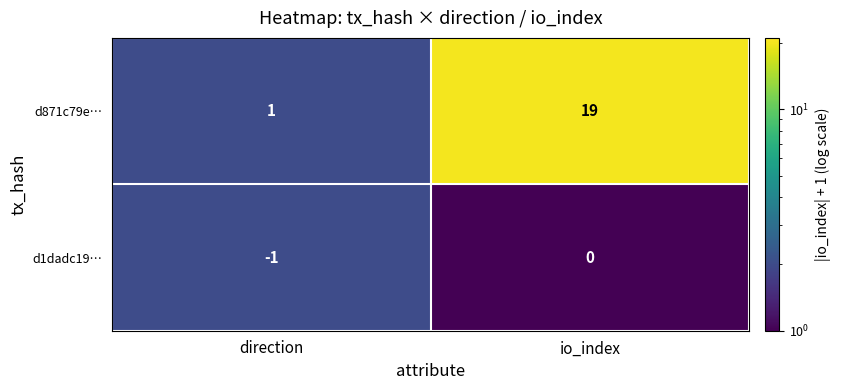

What value does the d871c79e… series have at io_index?

19